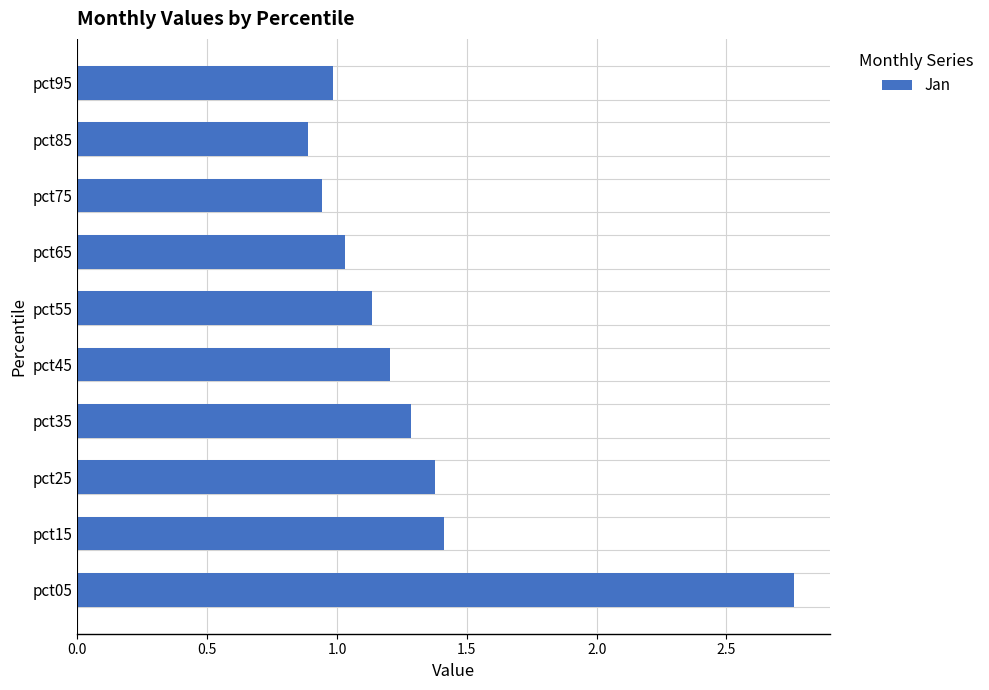

What is the change in value from pct25 to pct85?

-0.5